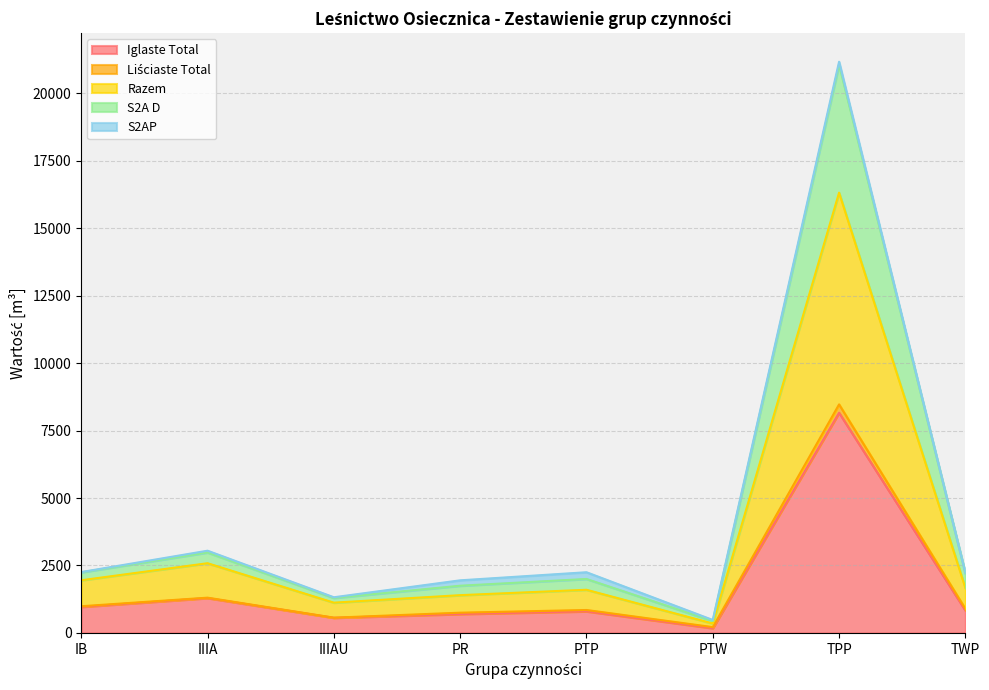

True or false: S2A D and Iglaste Total cross at least once.

False